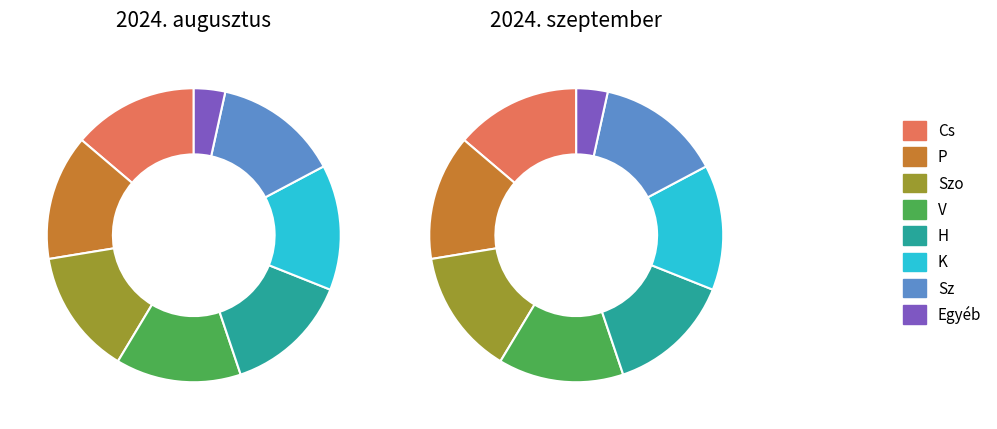

To the nearest percent, what percentage of the pie is Egyéb?

3%